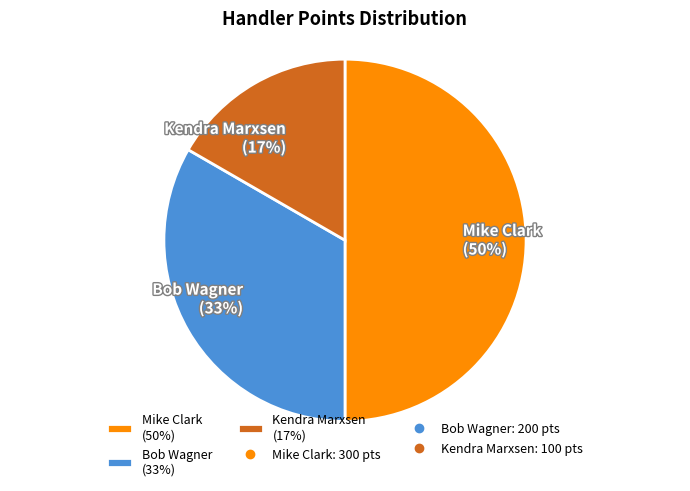

Do Mike Clark and Kendra Marxsen together represent more than half of the pie?

Yes